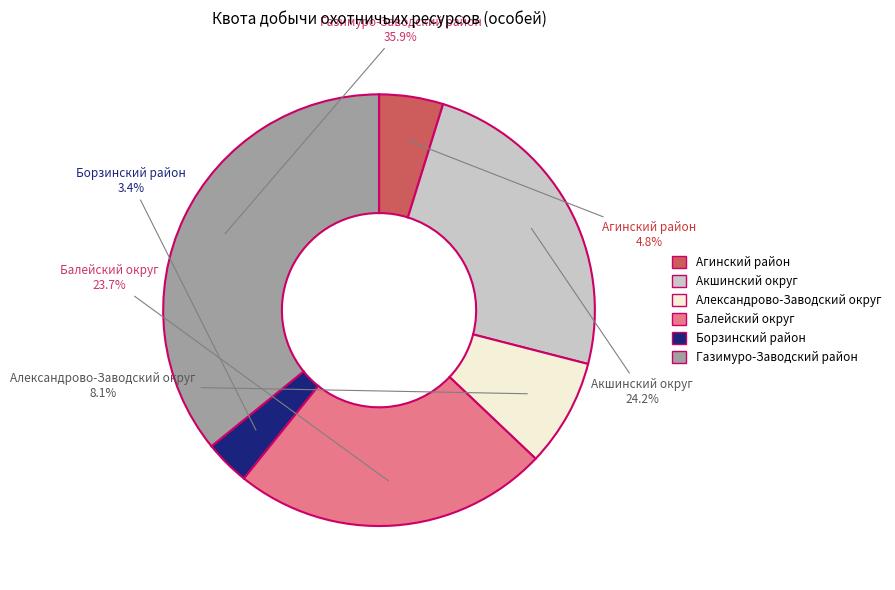

To the nearest percent, what is the combined percentage of Газимуро-Заводский район and Агинский район?

41%